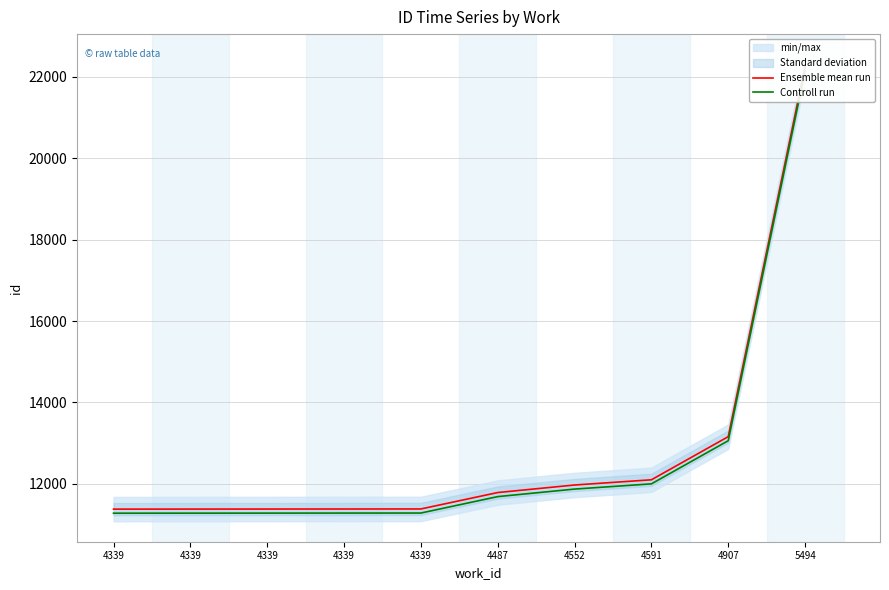

The value of Controll run at 4339 is 11287. True or false?

True